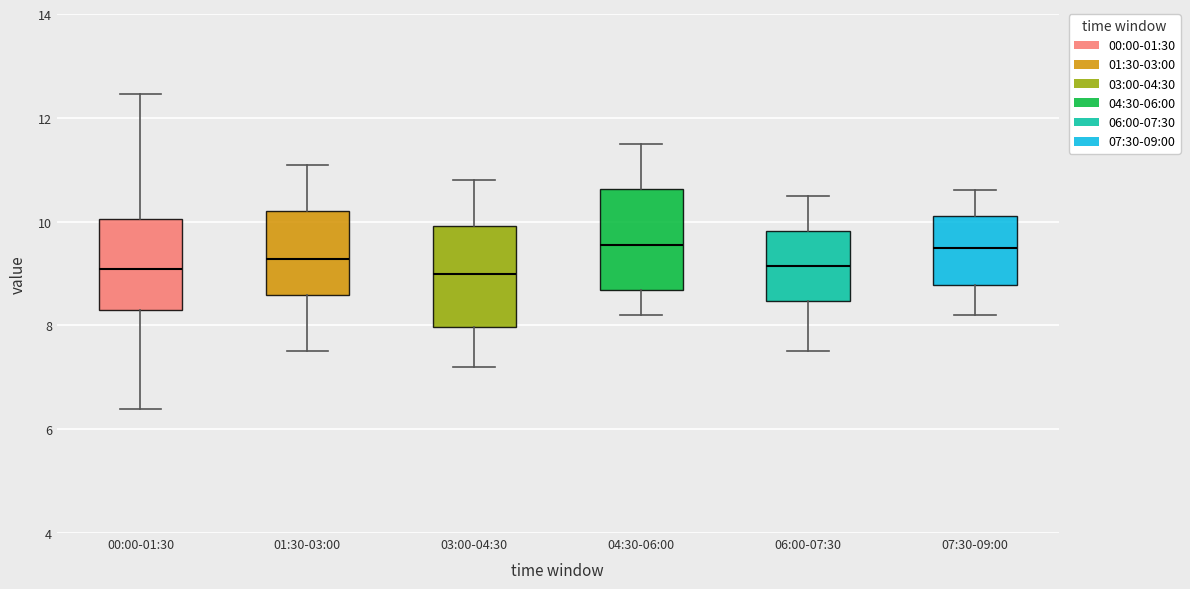

Reading left to right, transcribe this box plot: for each box, give where its median line is, the range the box spans, and where its two whiskers end, as read against the y-axis. The values are not printed on the chart, so give them approximately, as read against the axis.

00:00-01:30: median 9.0, box 8.2 to 10.0, whiskers 6.4 to 12.4
01:30-03:00: median 9.2, box 8.6 to 10.2, whiskers 7.6 to 11.2
03:00-04:30: median 9.0, box 8.0 to 10.0, whiskers 7.2 to 10.8
04:30-06:00: median 9.6, box 8.6 to 10.6, whiskers 8.2 to 11.6
06:00-07:30: median 9.2, box 8.4 to 9.8, whiskers 7.6 to 10.6
07:30-09:00: median 9.6, box 8.8 to 10.2, whiskers 8.2 to 10.6